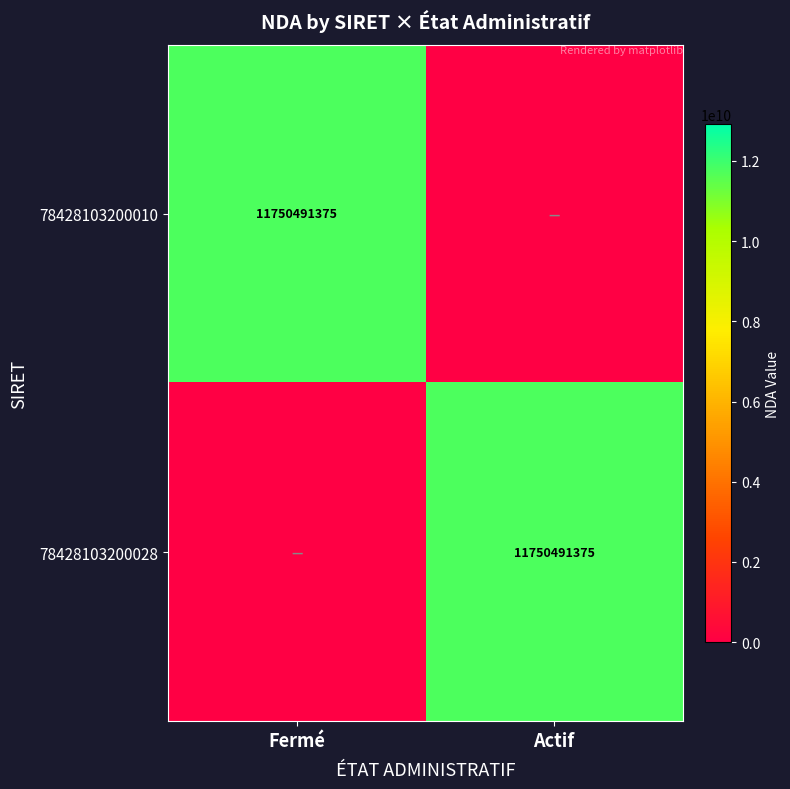

What is the total value across all series at Fermé?

11750491375